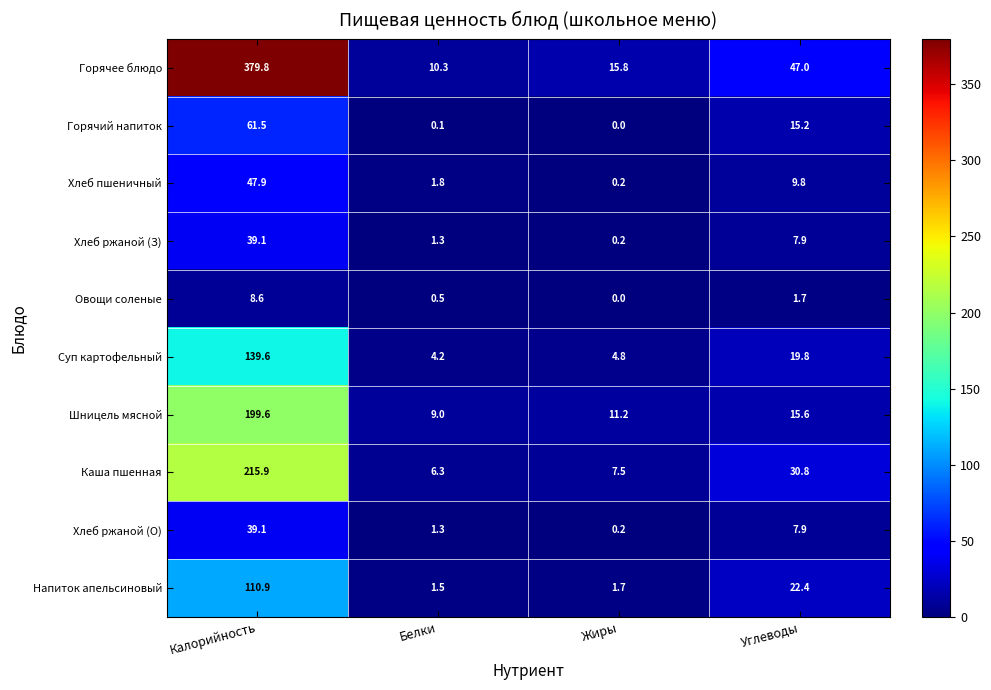

True or false: Суп картофельный has a value of 4.2 at Белки.

True